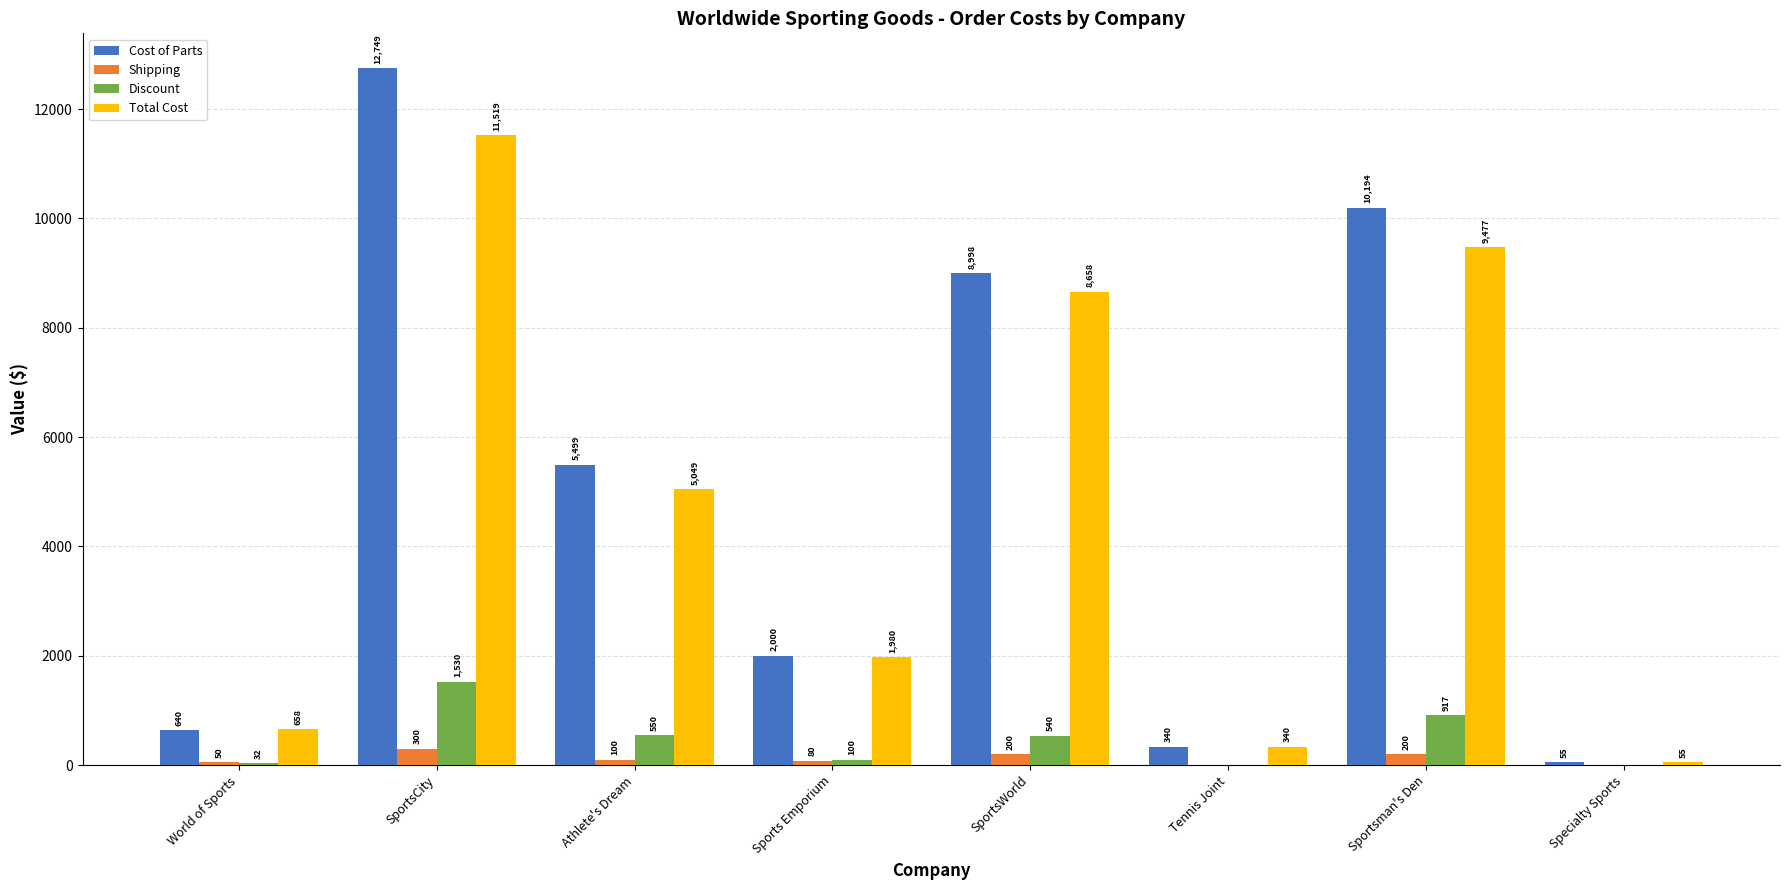

Which series has the largest total across all categories?

Cost of Parts